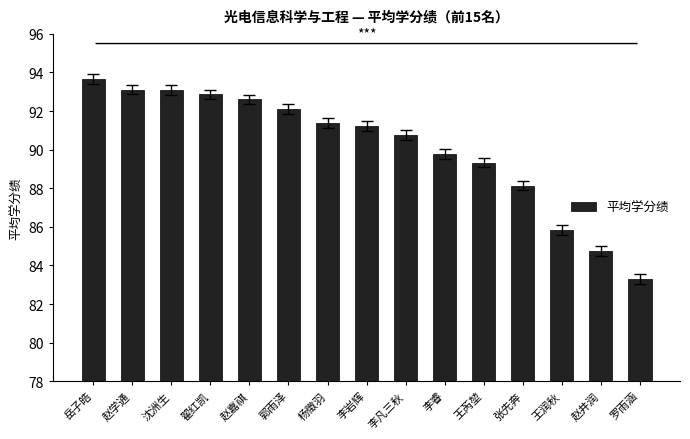

What is the average value?

90.1